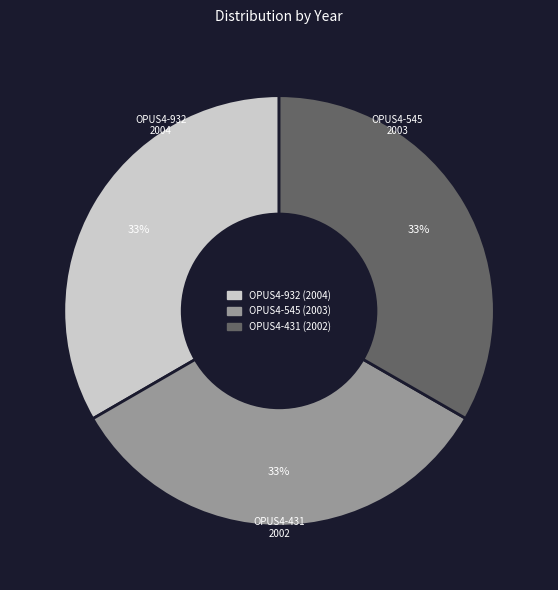

Approximately how many times larger is the value at OPUS4-545 compared to OPUS4-932?

1.0